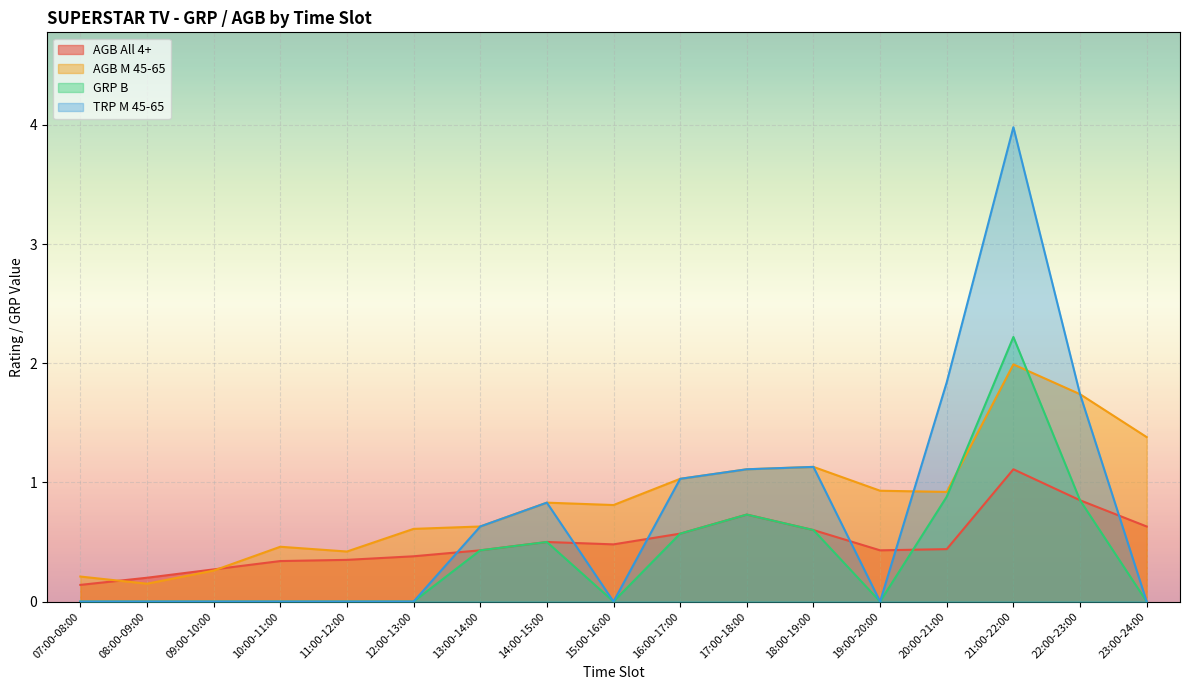

Which series has the largest range (max minus min)?

TRP M 45-65